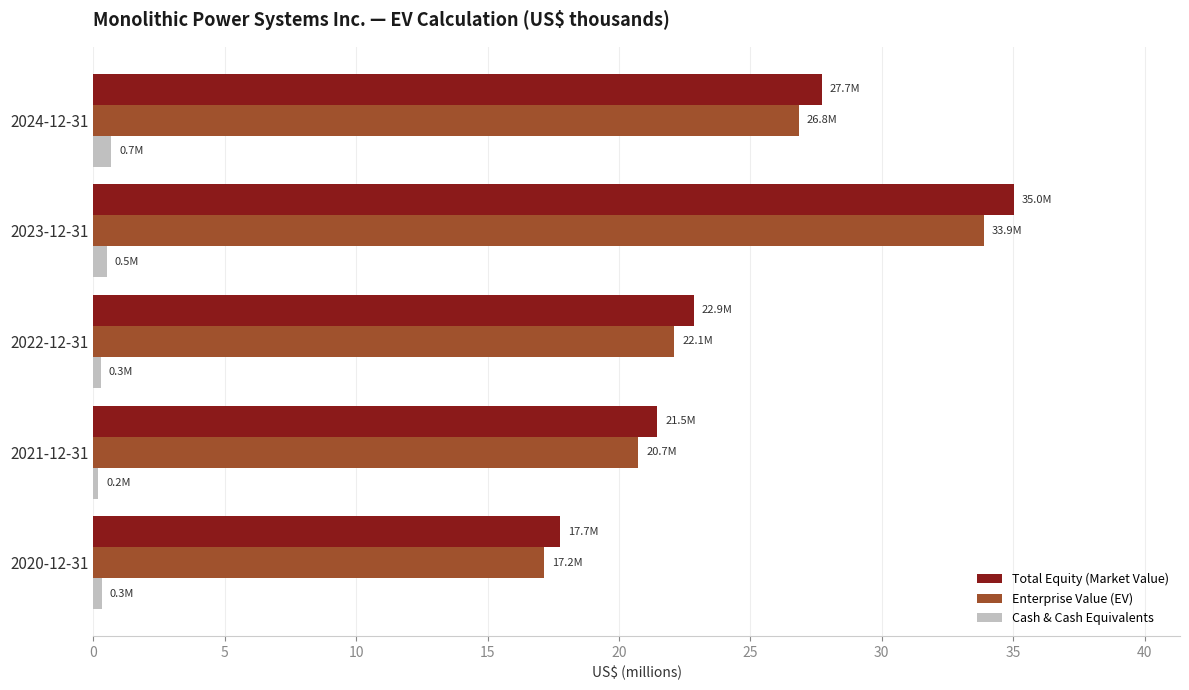

The Enterprise Value (EV) series shows 31.7 at 2021-12-31. True or false?

False